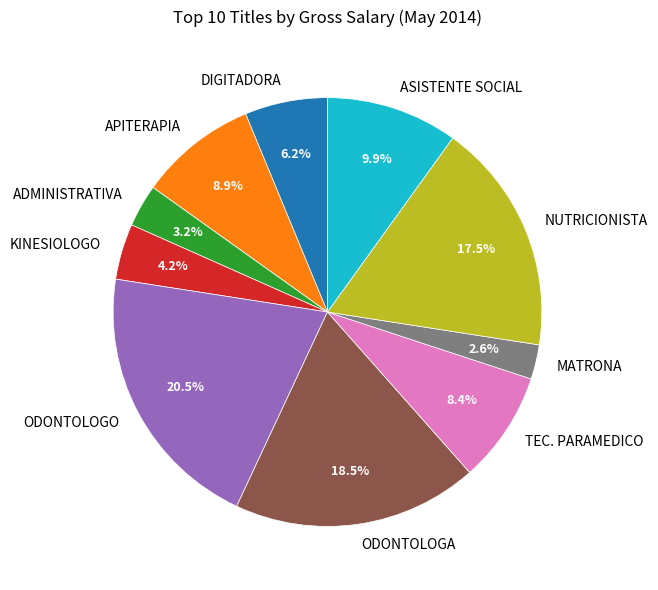

What is the total percentage of KINESIOLOGO and ASISTENTE SOCIAL?

14.1%